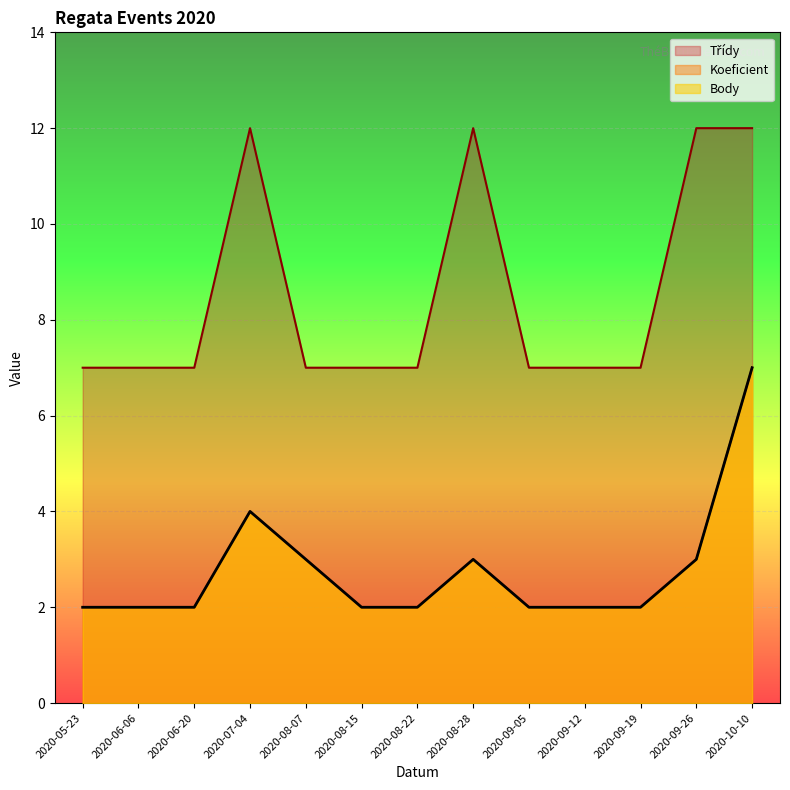

Which series has the largest range (max minus min)?

Koeficient